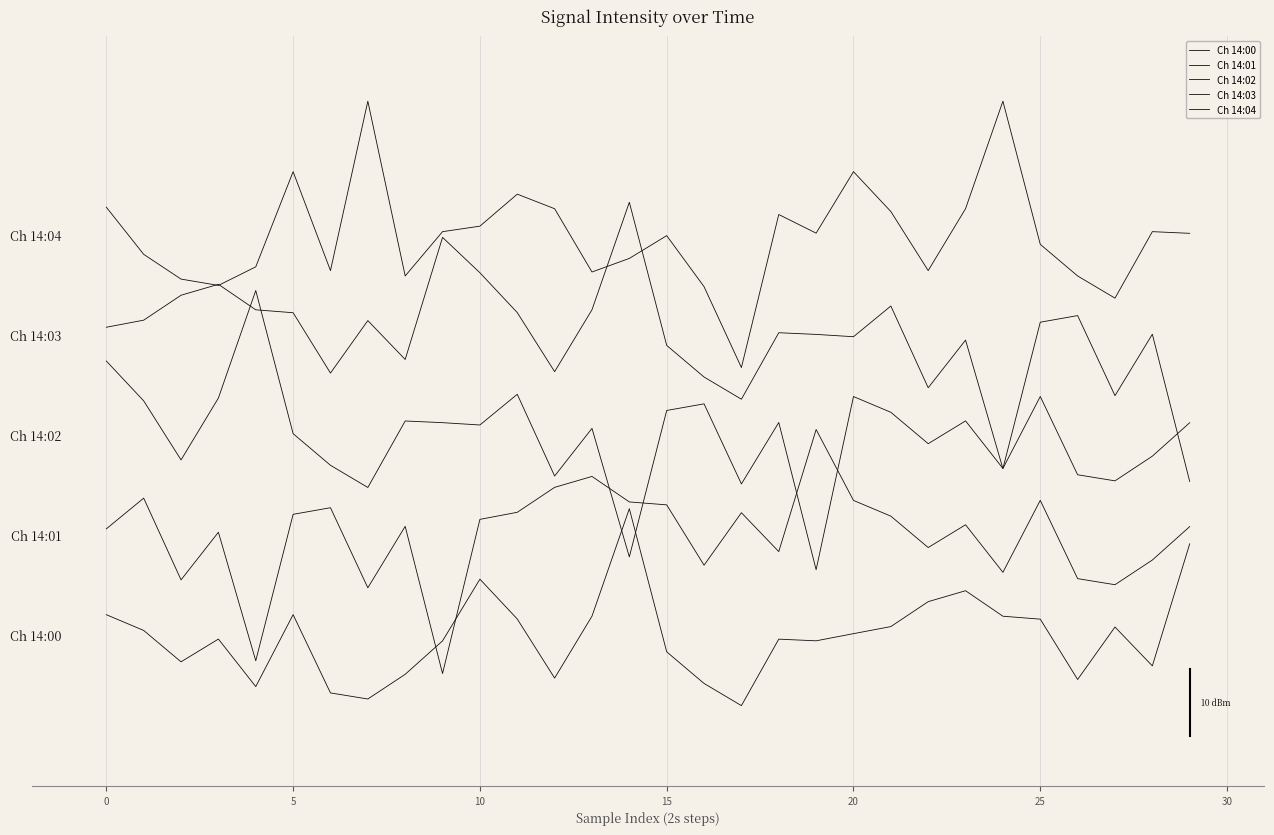

Does the chart display data point markers on the line(s)?

No